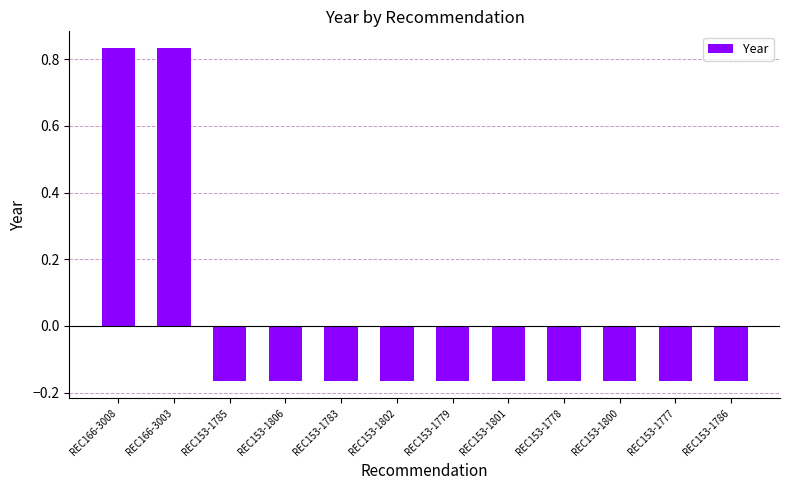

What is the label of the 4th bar from the right?

REC153-1778